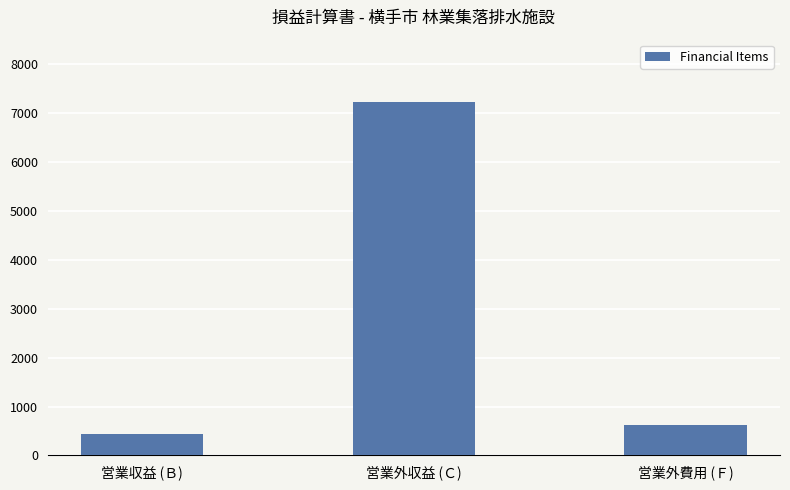

List the labels in order of value, largest first.

営業外収益 (Ｃ), 営業外費用 (Ｆ), 営業収益 (Ｂ)